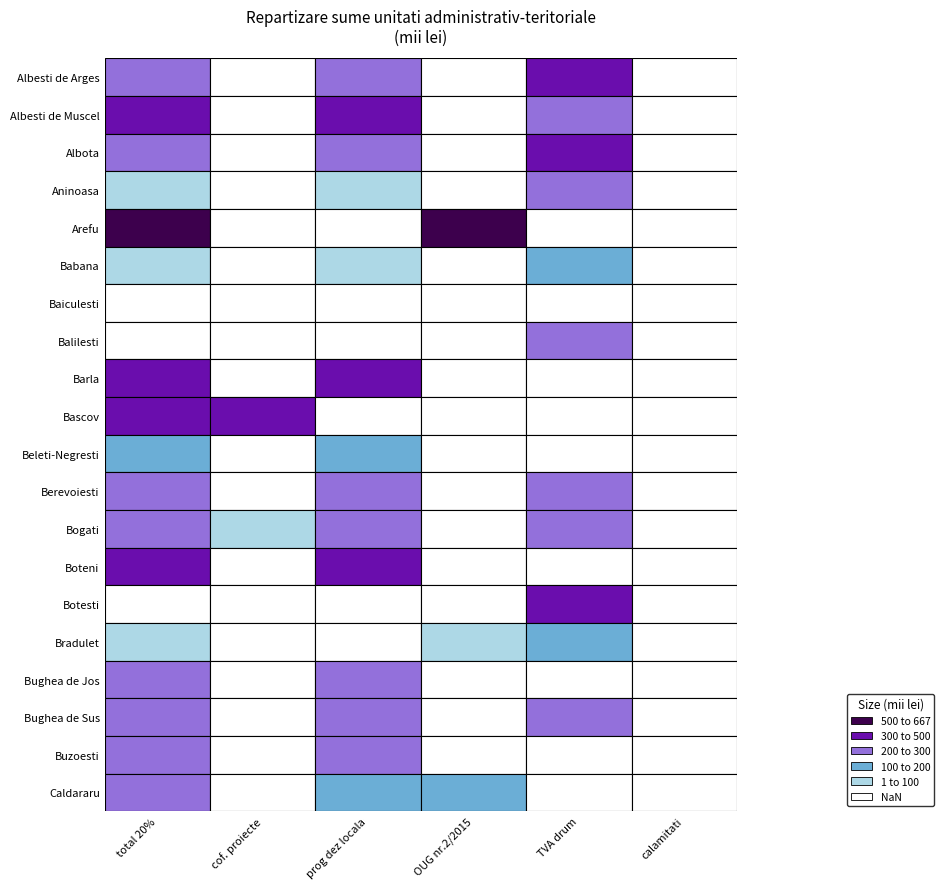

Reading right to left, extract all data points from this chart.

Albesti de Arges: 0	400	0	200	0	200
Albesti de Muscel: 0	200	0	300	0	300
Albota: 0	300	0	200	0	200
Aninoasa: 0	200	0	80	0	80
Arefu: 0	0	667	0	0	667
Babana: 0	100	0	80	0	80
Baiculesti: 0	0	0	0	0	0
Balilesti: 0	200	0	0	0	0
Barla: 0	0	0	300	0	300
Bascov: 0	0	0	0	400	400
Beleti-Negresti: 0	0	0	100	0	100
Berevoiesti: 0	200	0	200	0	200
Bogati: 0	200	0	200	15	215
Boteni: 0	0	0	470	0	470
Botesti: 0	300	0	0	0	0
Bradulet: 0	100	84	0	0	84
Bughea de Jos: 0	0	0	250	0	250
Bughea de Sus: 0	200	0	200	0	200
Buzoesti: 0	0	0	250	0	250
Caldararu: 0	0	100	106	0	206